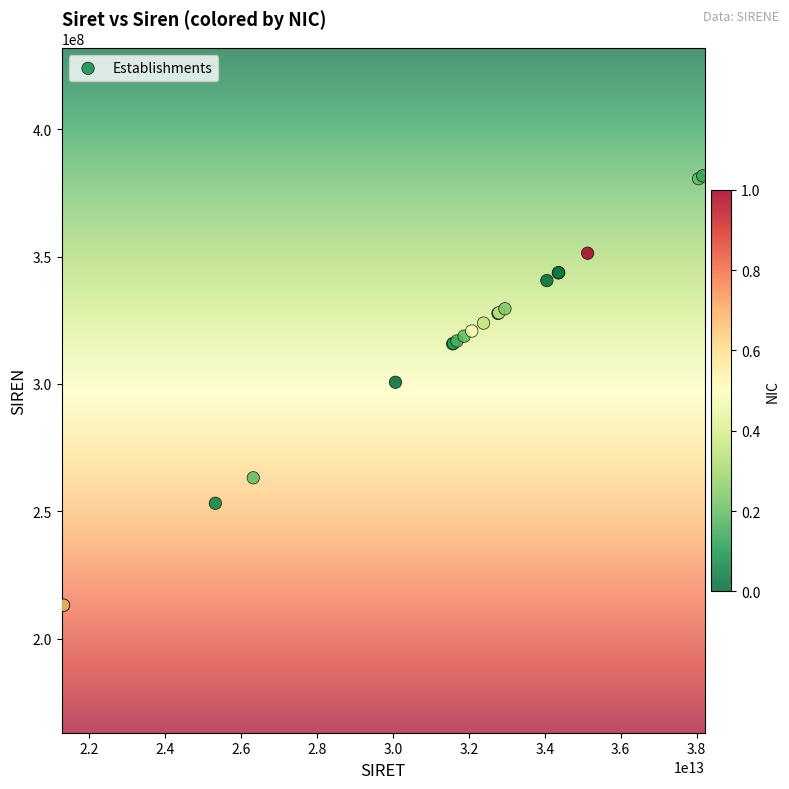

What Y value in the scatter plot is closest to 297408765?

300674876